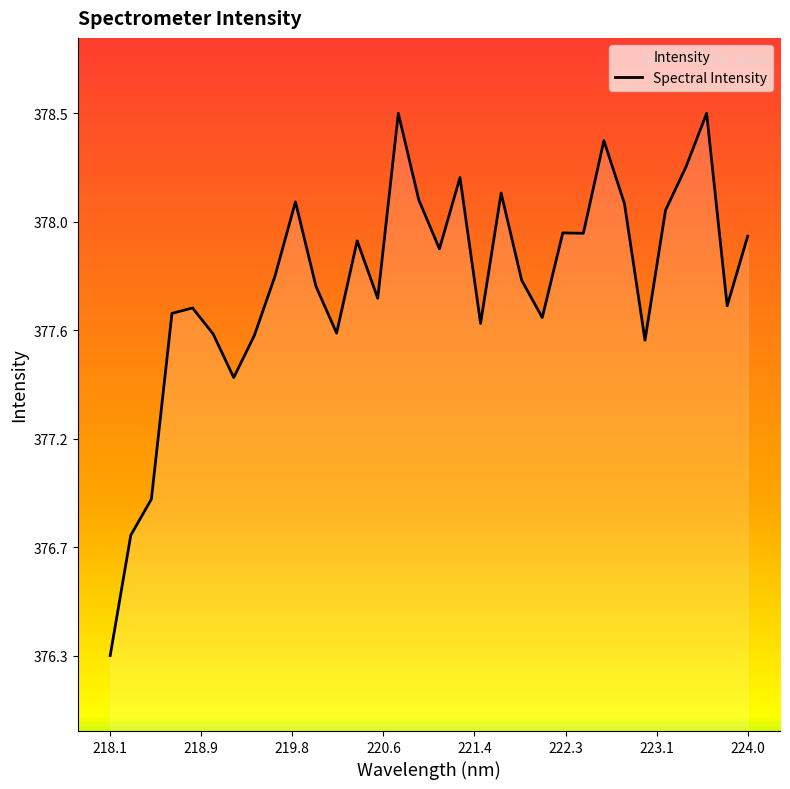

How many distinct data groups are displayed?

1